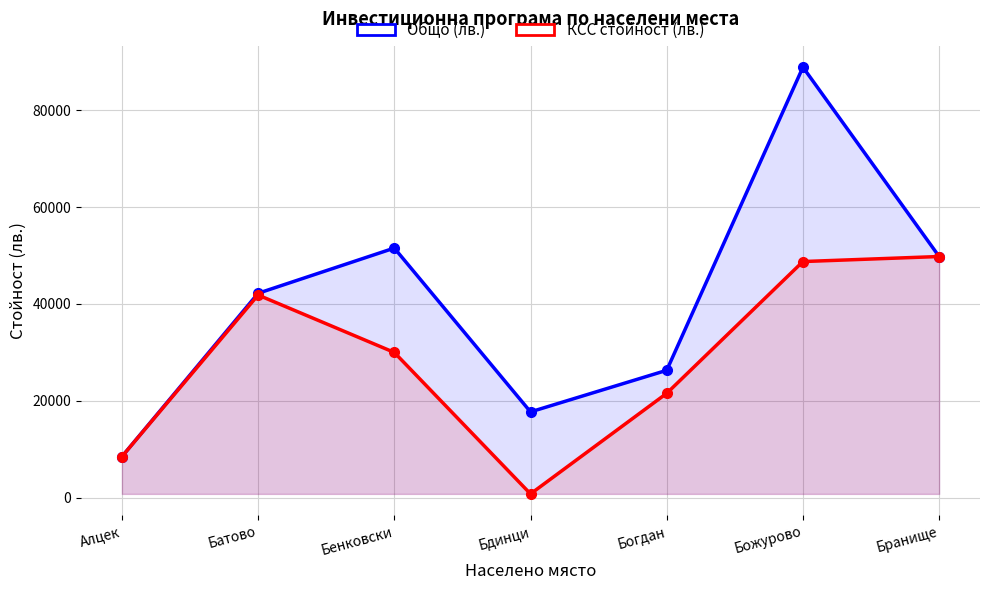

Which category has the highest value in the Общо (лв.) series?

Божурово